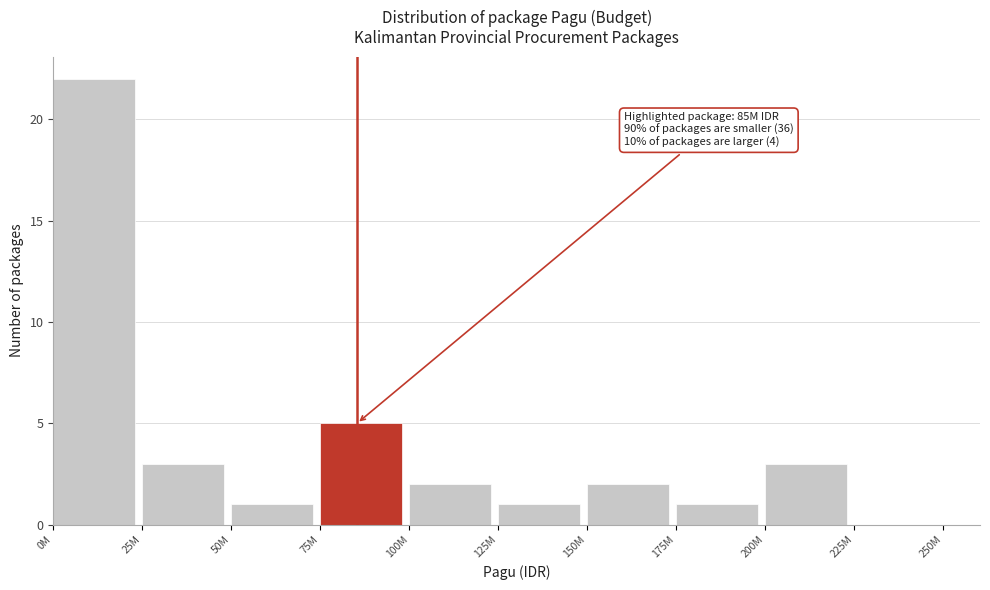

Reading left to right, list all the values displayed in this chart.

0M=22	25M=3	50M=1	75M=5	100M=2	125M=1	150M=2	175M=1	200M=3	225M=0